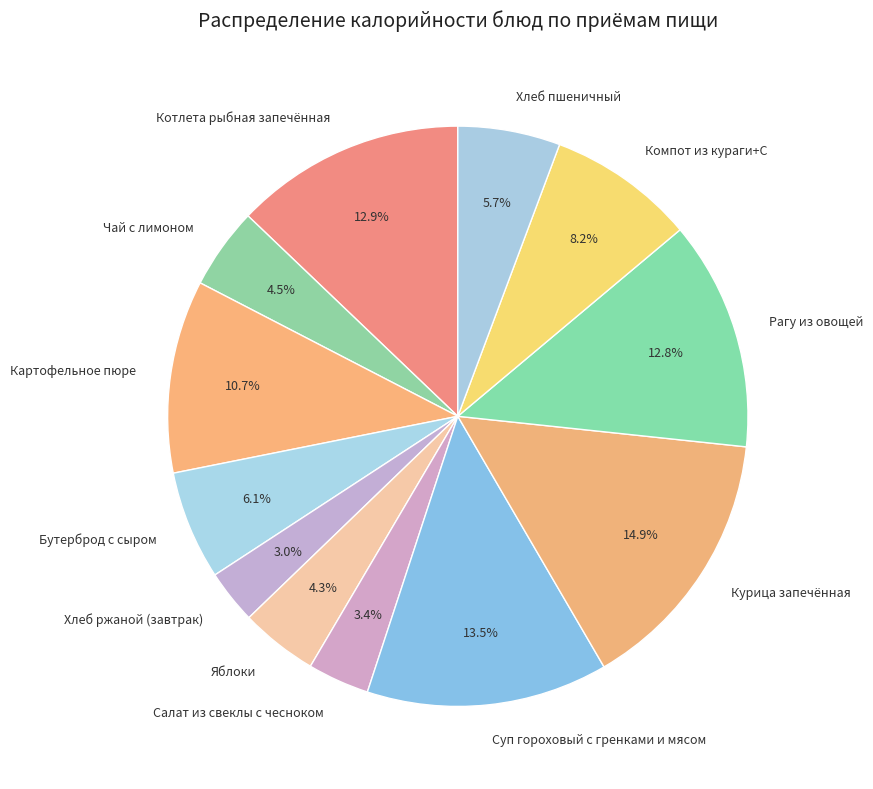

Does any single category account for the majority?

No